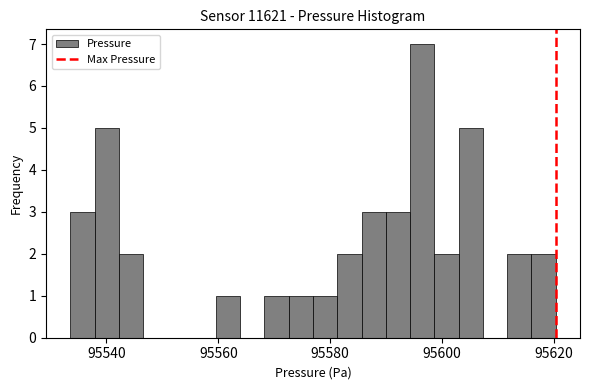

Around what value on the x-axis is the tallest bar? Give the approximate position of its centre, as read against the axis.

95596